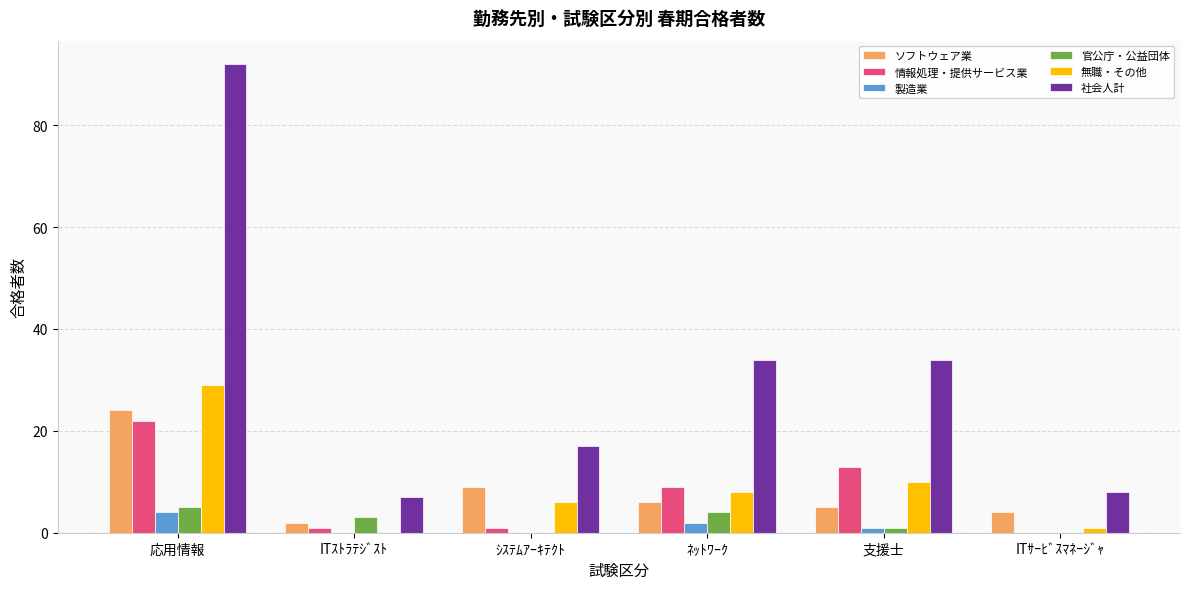

What is the greatest value displayed?

92